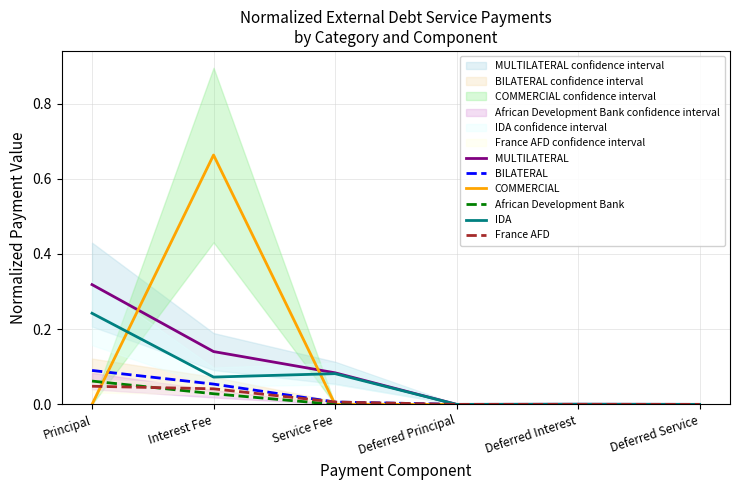

At Interest Fee, list the series in order from largest to smallest.

COMMERCIAL, MULTILATERAL, IDA, BILATERAL, France AFD, African Development Bank